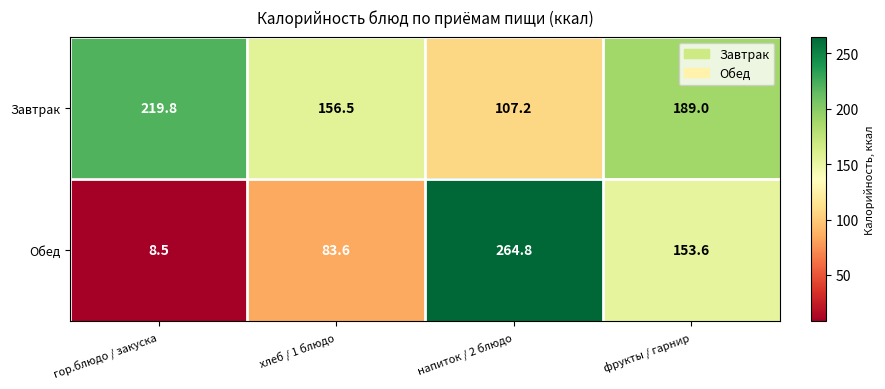

What is the average value of the Обед series?

127.6